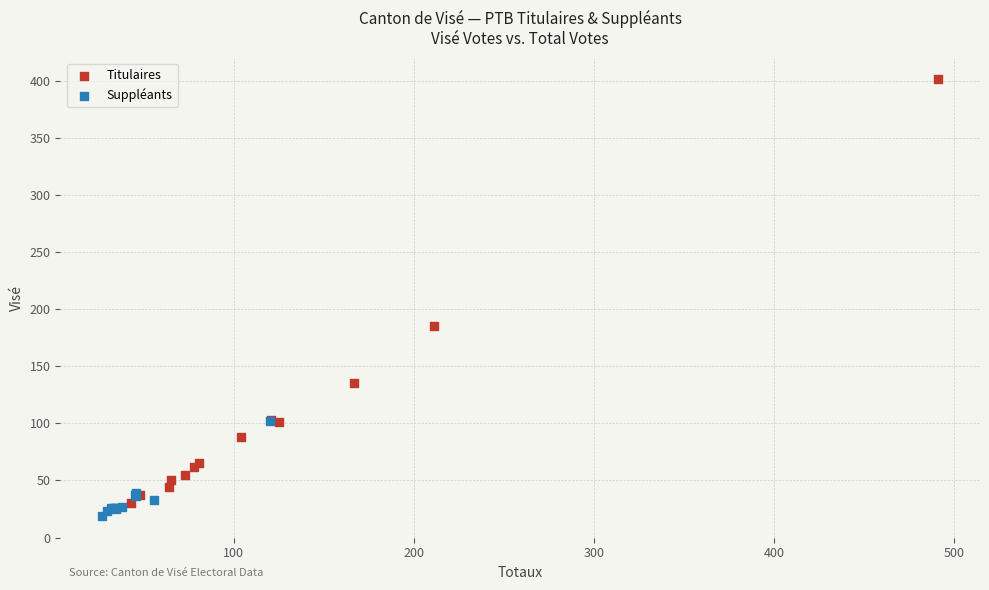

Which series contains the highest Y value?

Titulaires